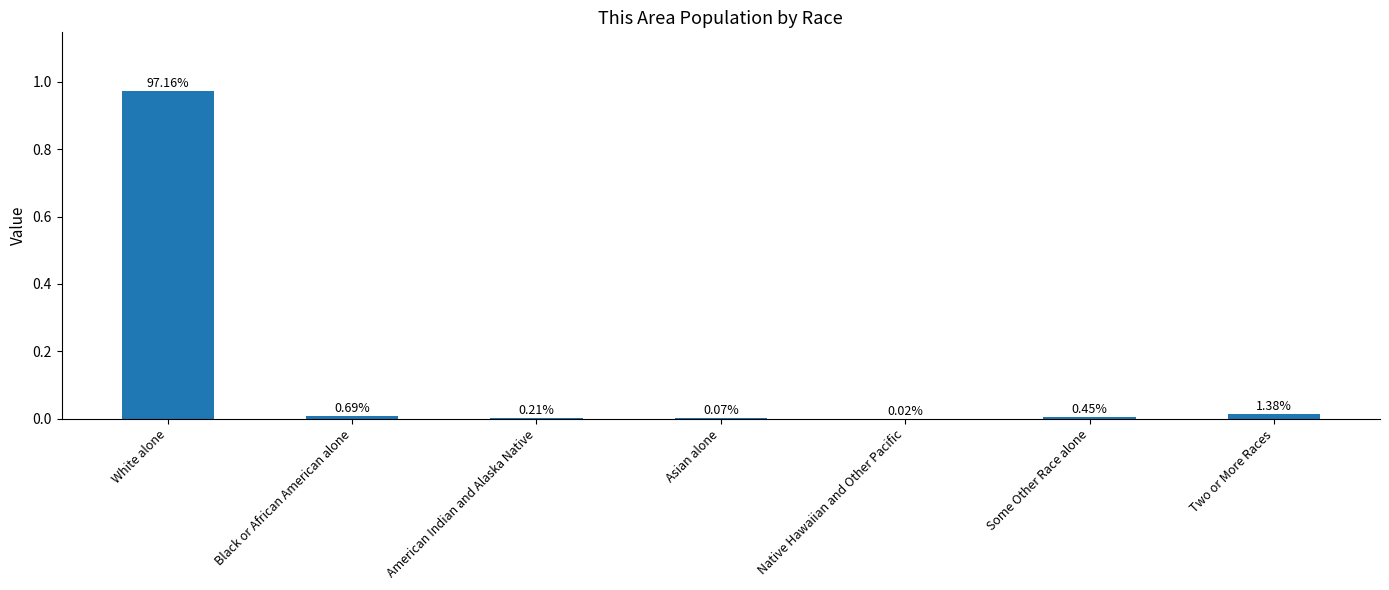

What position from the left is American Indian and Alaska Native?

3